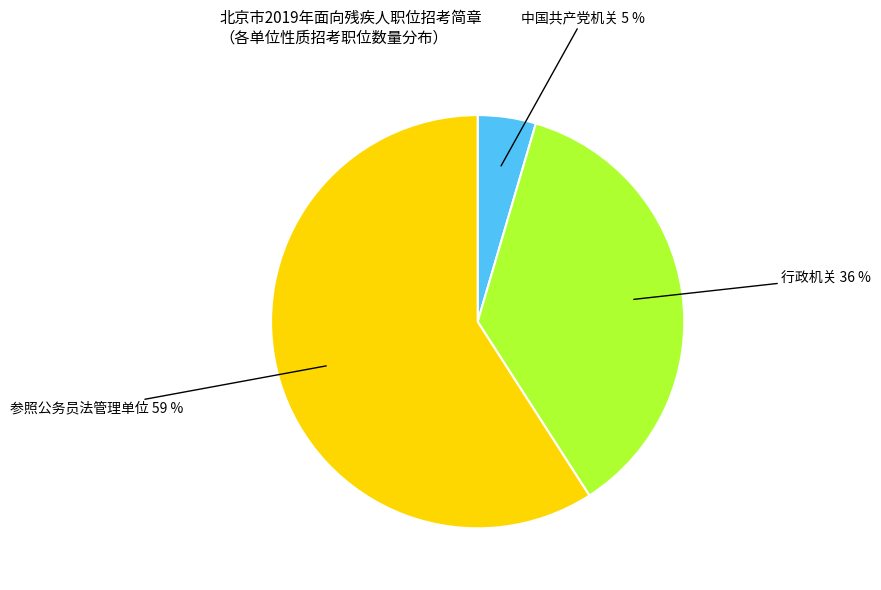

To the nearest percent, what is the average slice percentage?

33%